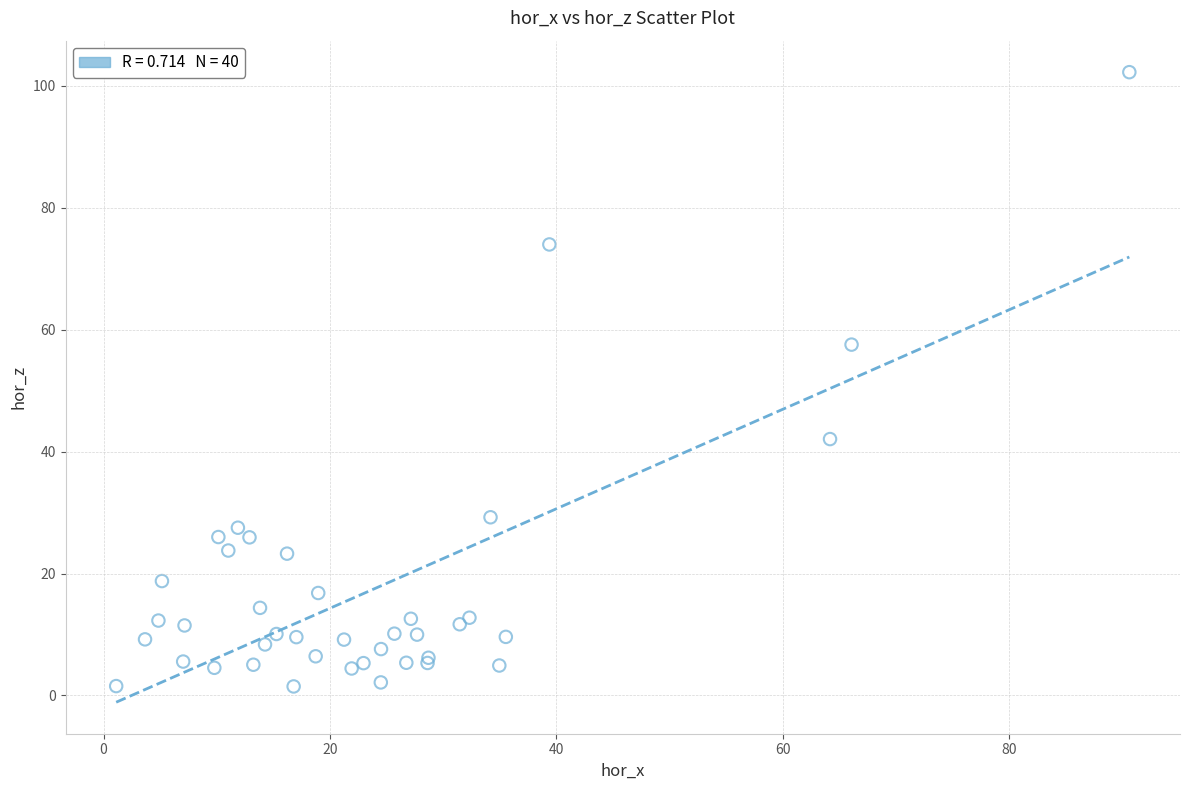

What Y value in the scatter plot is closest to 51?

57.5